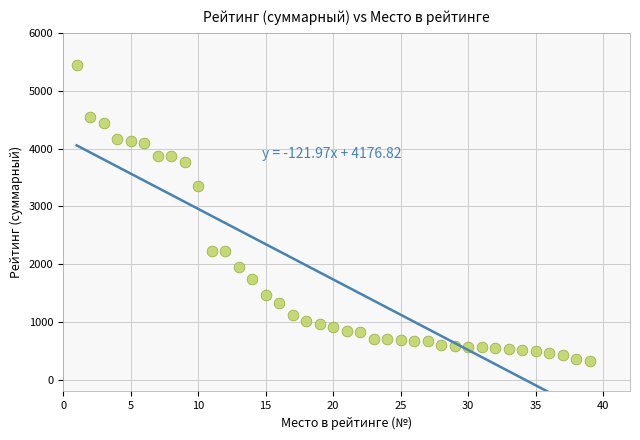

What is the range of X values (max minus min)?

38